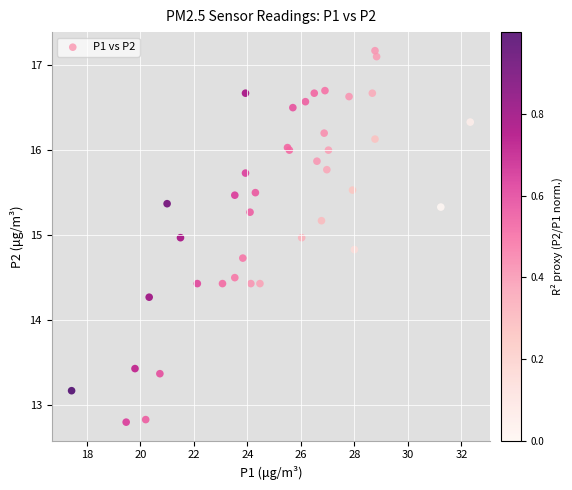

What Y value in the scatter plot is closest to 14?

14.3